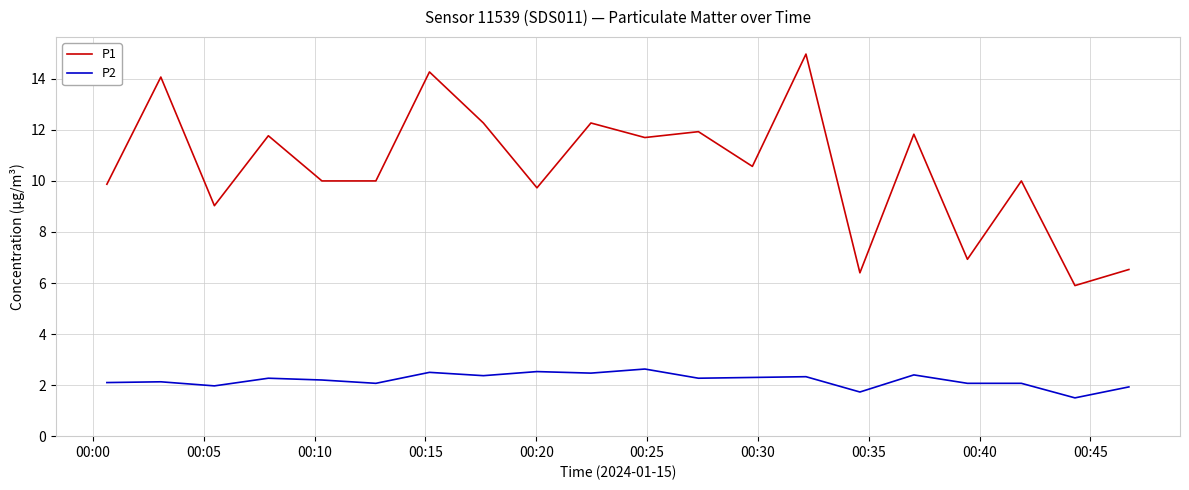

Is this an area chart (filled region under the line)?

No